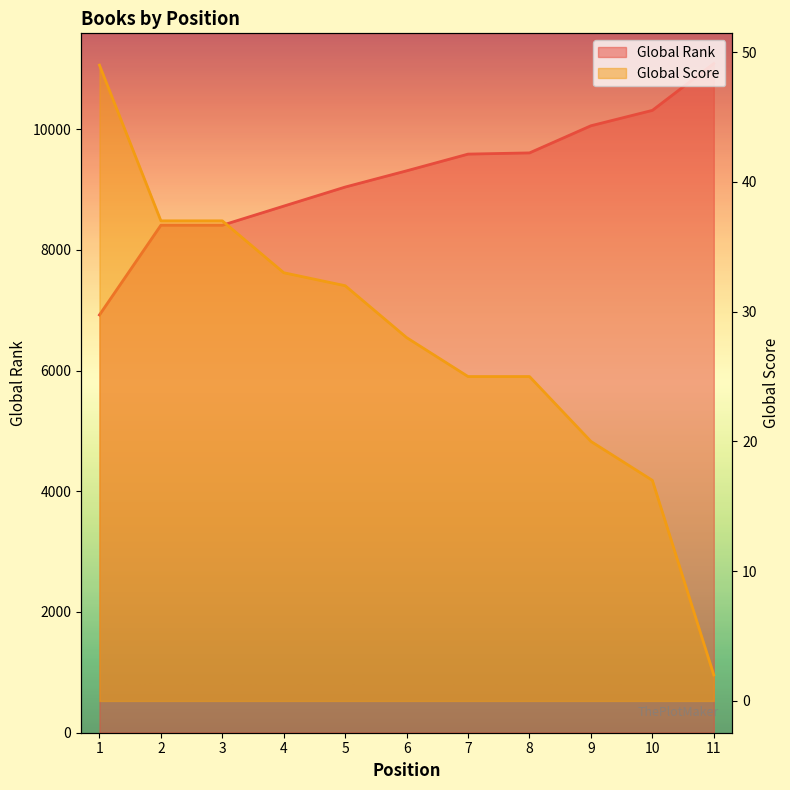

Which series has the largest total across all categories?

Global Rank